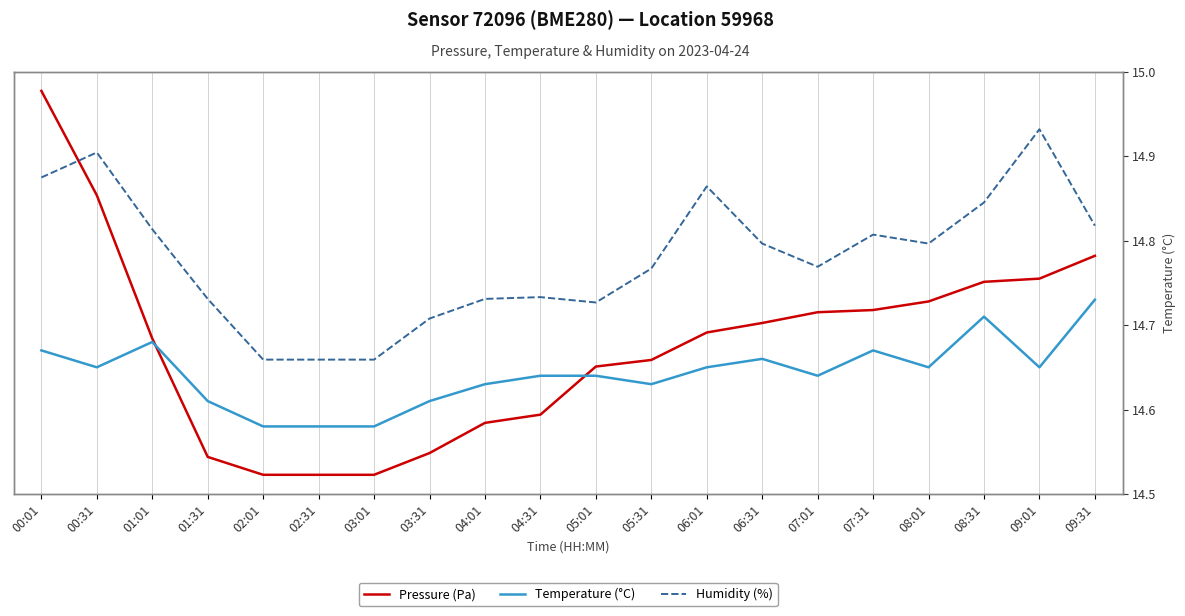

What is the difference between the second highest and minimum values in the Temperature (°C) series?

0.1